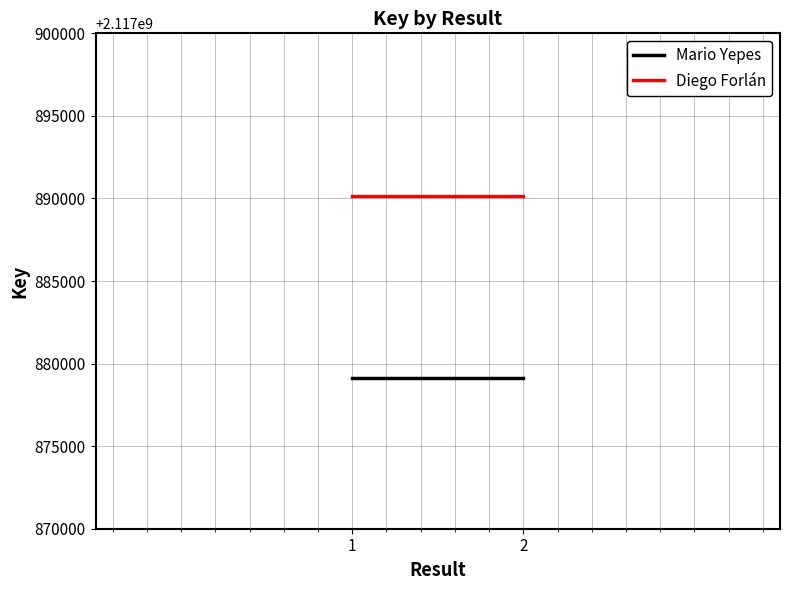

Is the value of Diego Forlán at 2 greater than the value of Mario Yepes at 1?

Yes